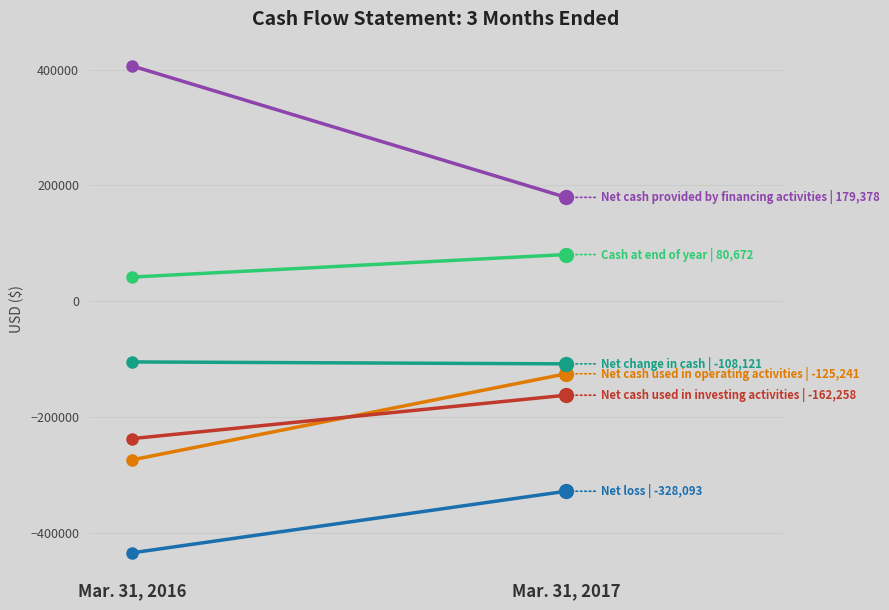

What is the difference between the maximum and minimum values in the Net loss series?

106309